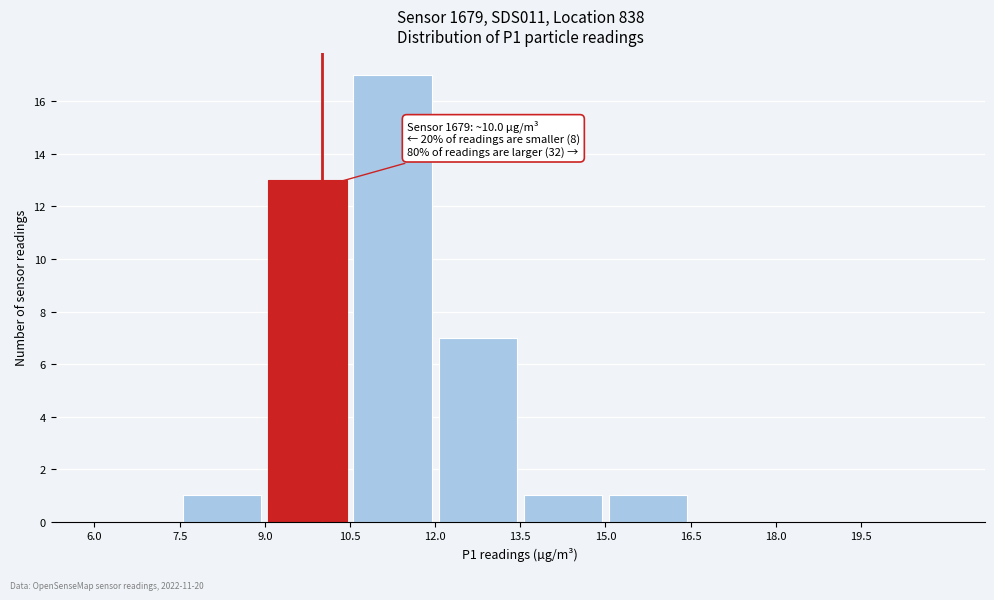

Over which range of the x-axis is the bar tallest?

10.5 to 12.0